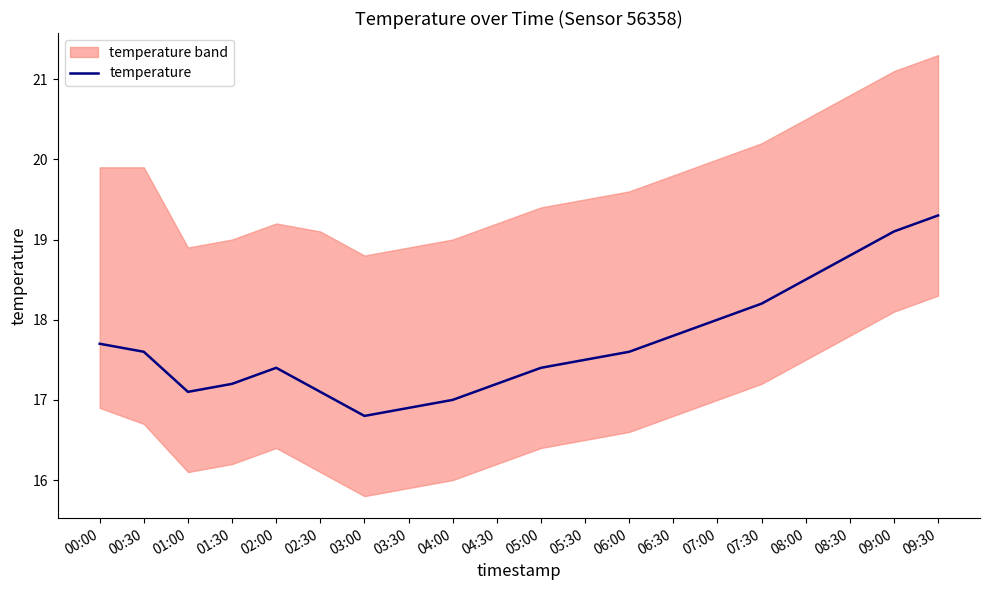

What is the difference between the maximum and second lowest values?

2.4